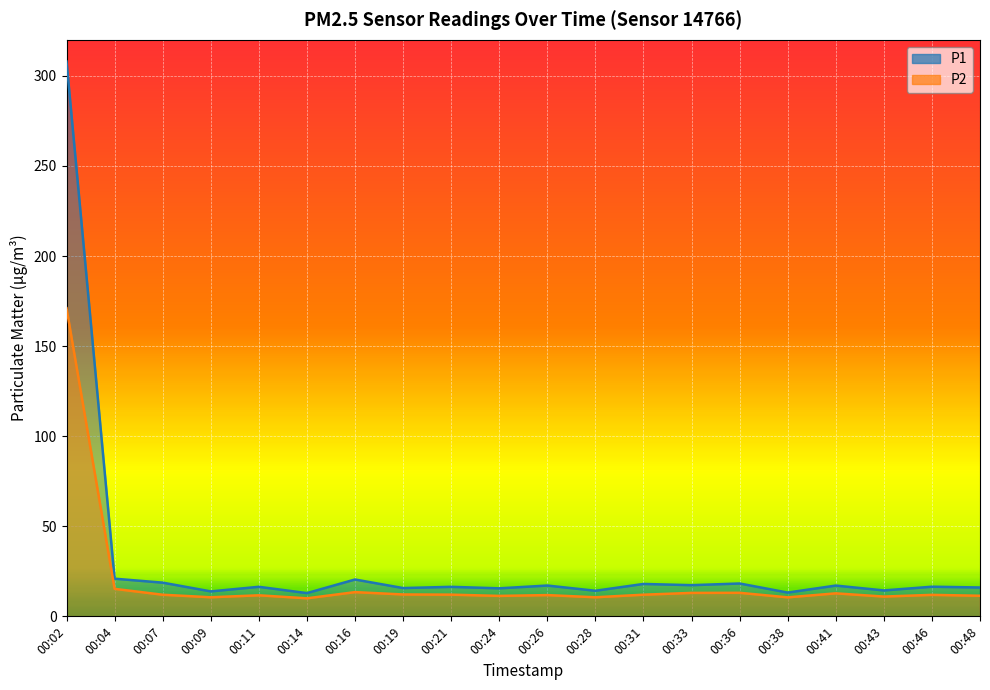

What is the sum of the P1 values at 00:14 and 00:33?

30.2